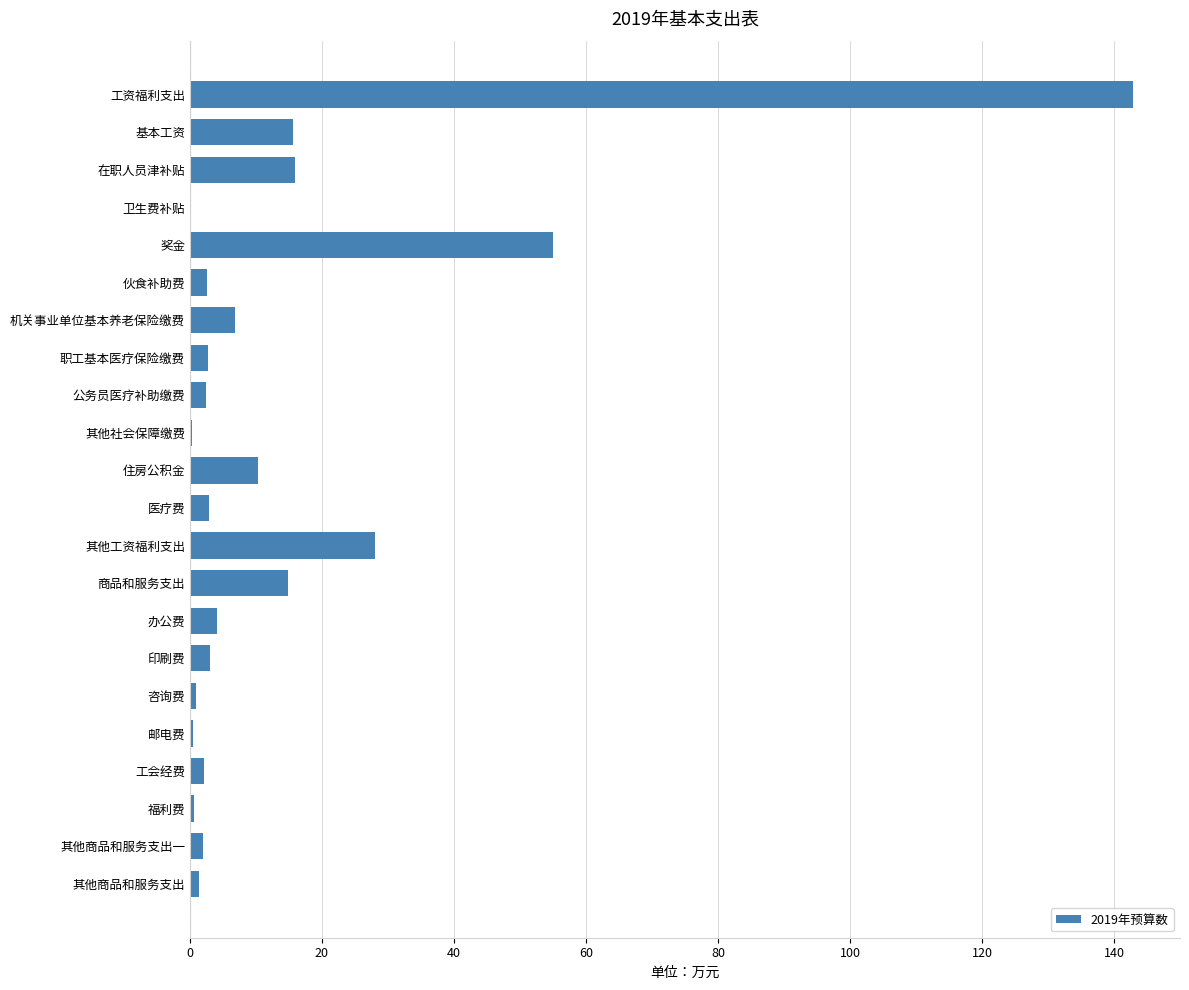

Where is the data nearest to the value 71?

奖金